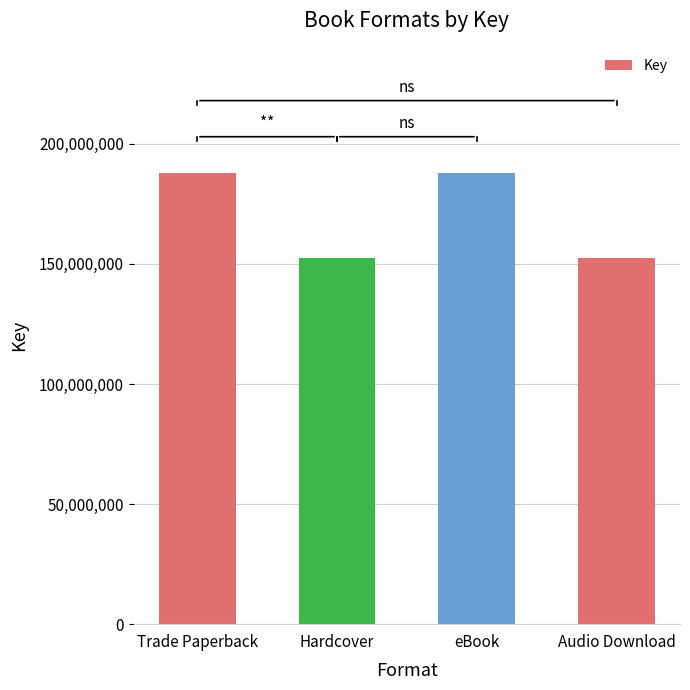

The value at eBook is 187921190. True or false?

True